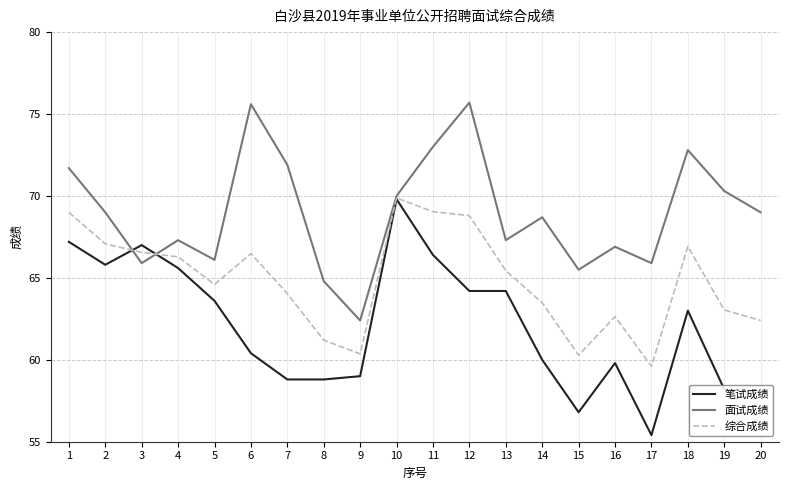

Is the value of 面试成绩 at 16 greater than the value of 综合成绩 at 12?

No